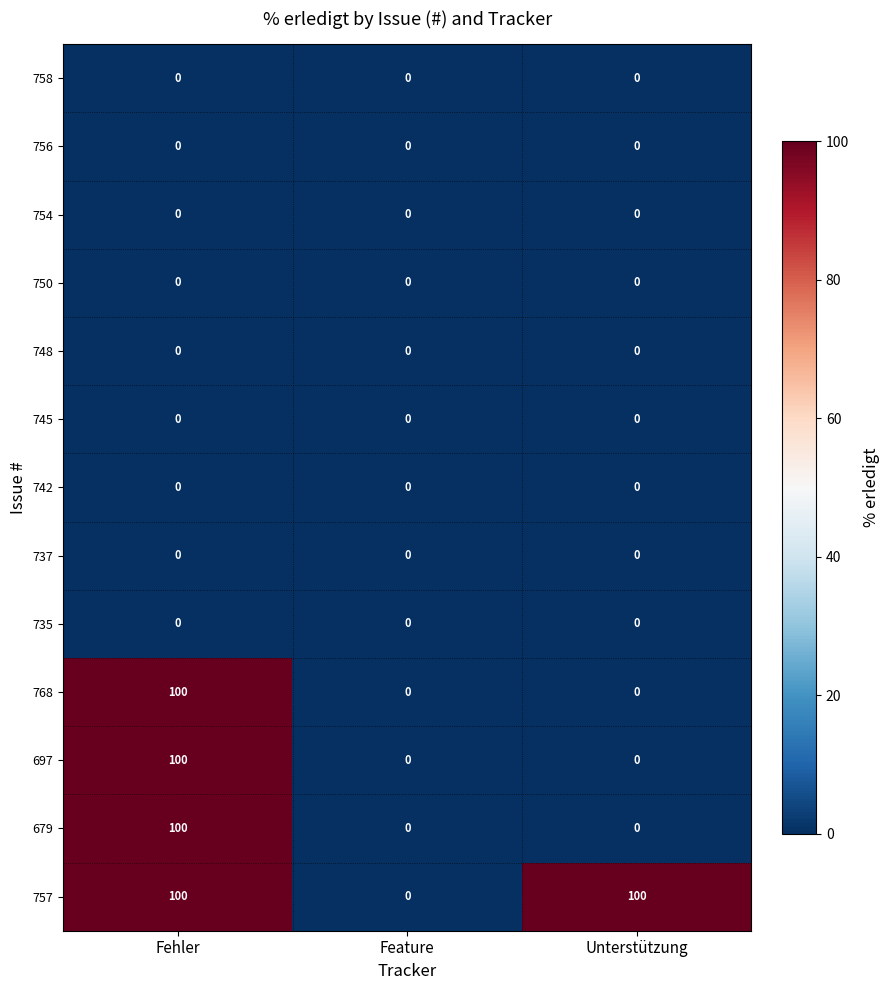

Read the 679 value at Fehler, to the nearest 5.

100